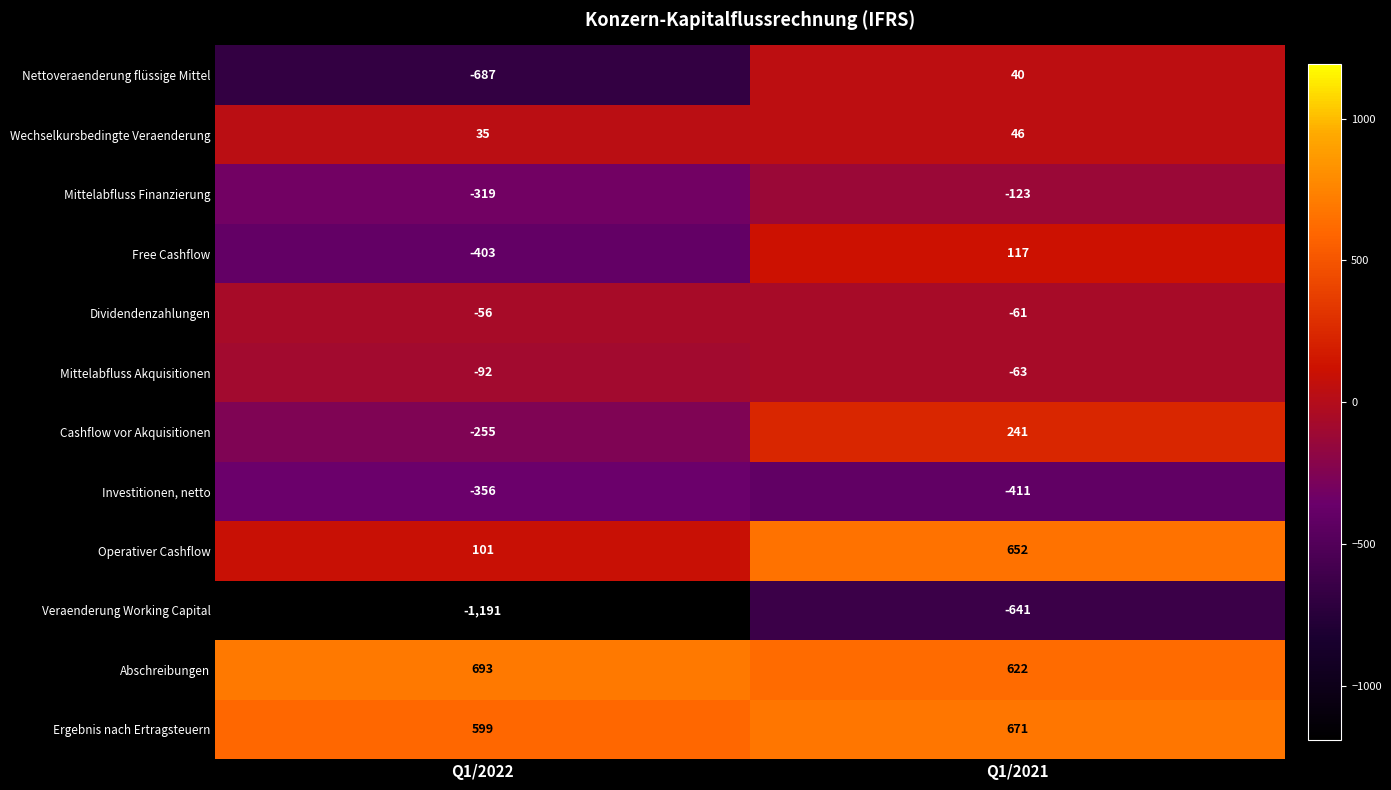

Which label corresponds to the largest value in the chart?

Q1/2022